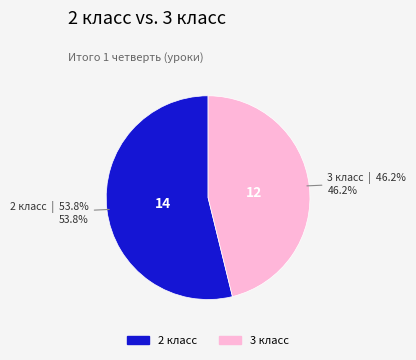

To the nearest percent, what is the difference between the largest and smallest slice percentages?

8%